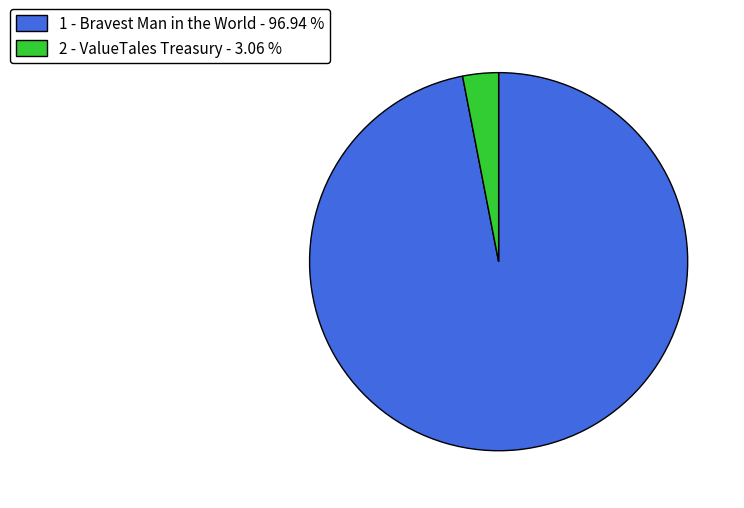

Does 2 - ValueTales Treasury - 3.06 % represent more than half of the total?

No